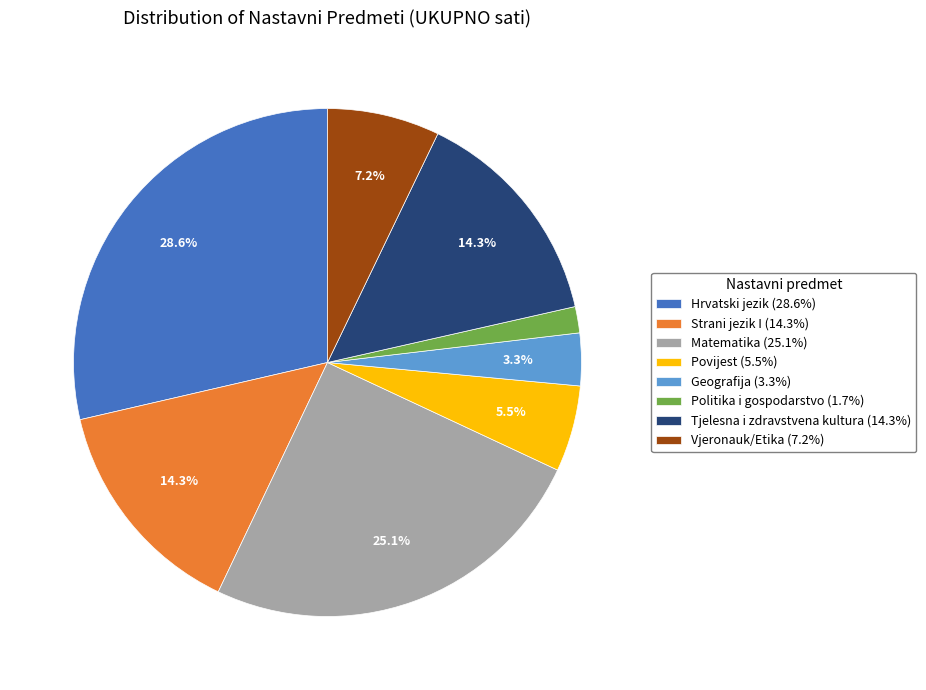

Does any single category account for the majority?

No